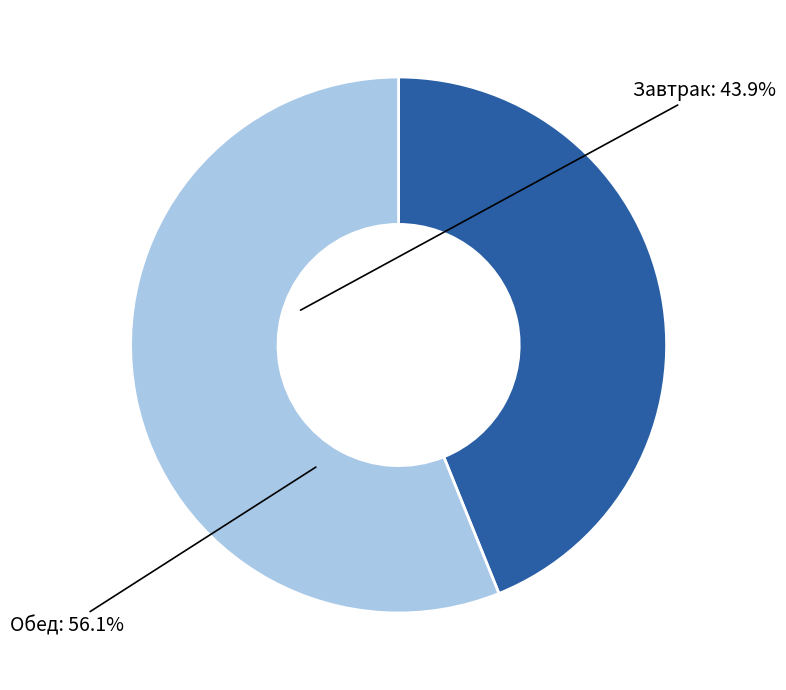

How many slices are in this pie chart?

2